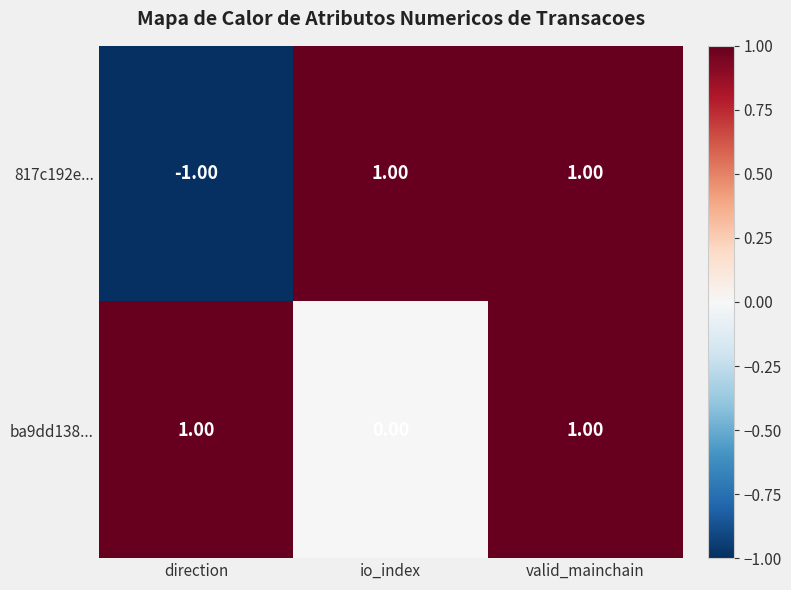

Where is 817c192e... nearest to the value 0?

direction